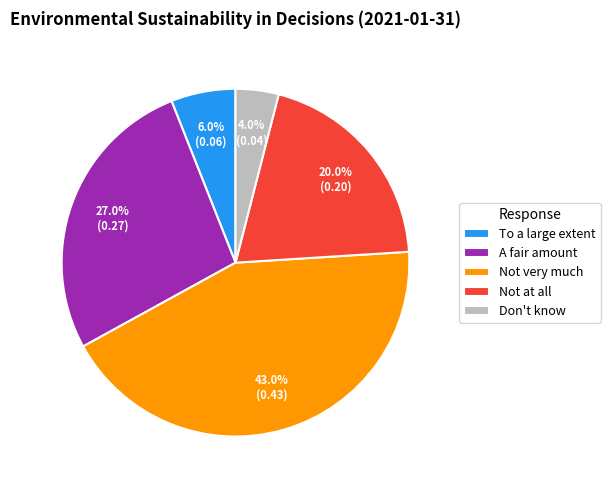

How many slices are in this pie chart?

5